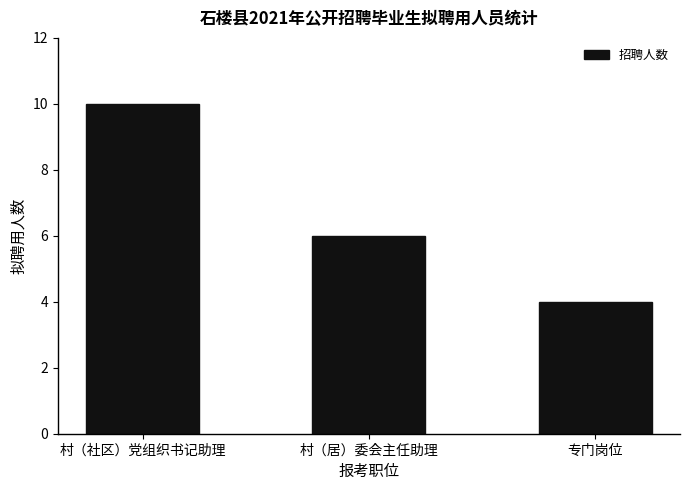

Approximately how many times larger is the value at 村（居）委会主任助理 compared to 专门岗位?

1.5